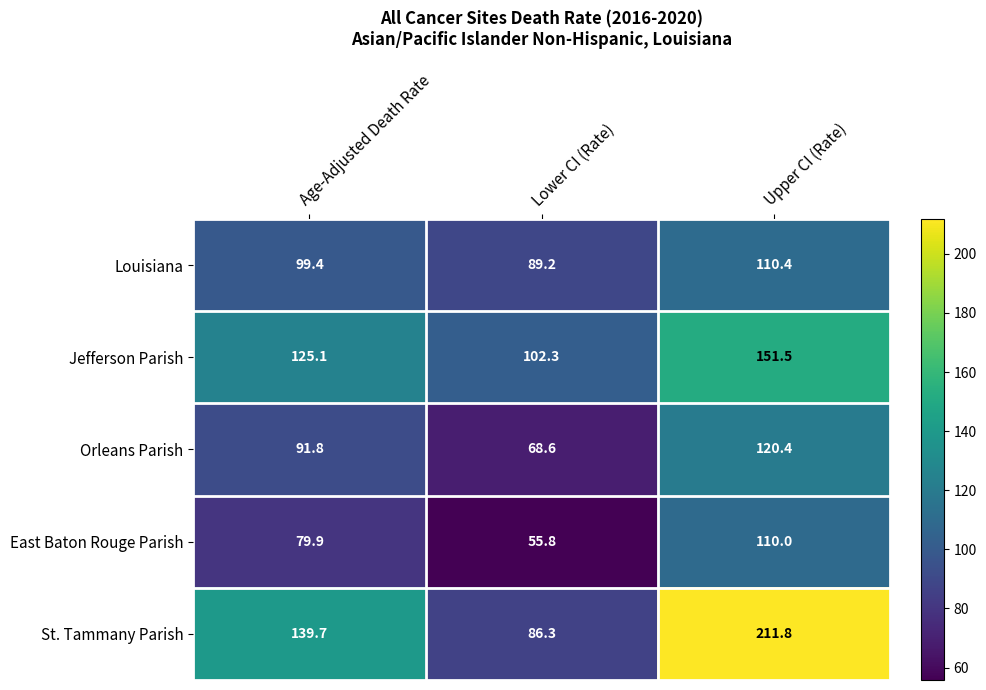

Reading left to right, extract all data points from this chart.

Louisiana: 99.4	89.2	110.4
Jefferson Parish: 125.1	102.3	151.5
Orleans Parish: 91.8	68.6	120.4
East Baton Rouge Parish: 79.9	55.8	110.0
St. Tammany Parish: 139.7	86.3	211.8